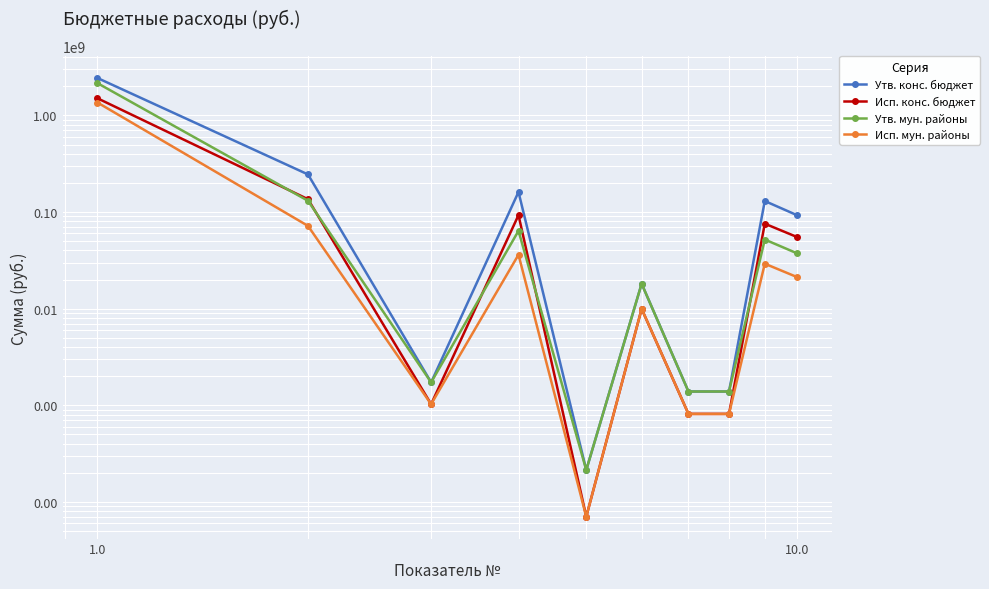

What is the maximum value shown in the chart?

2440593726.5